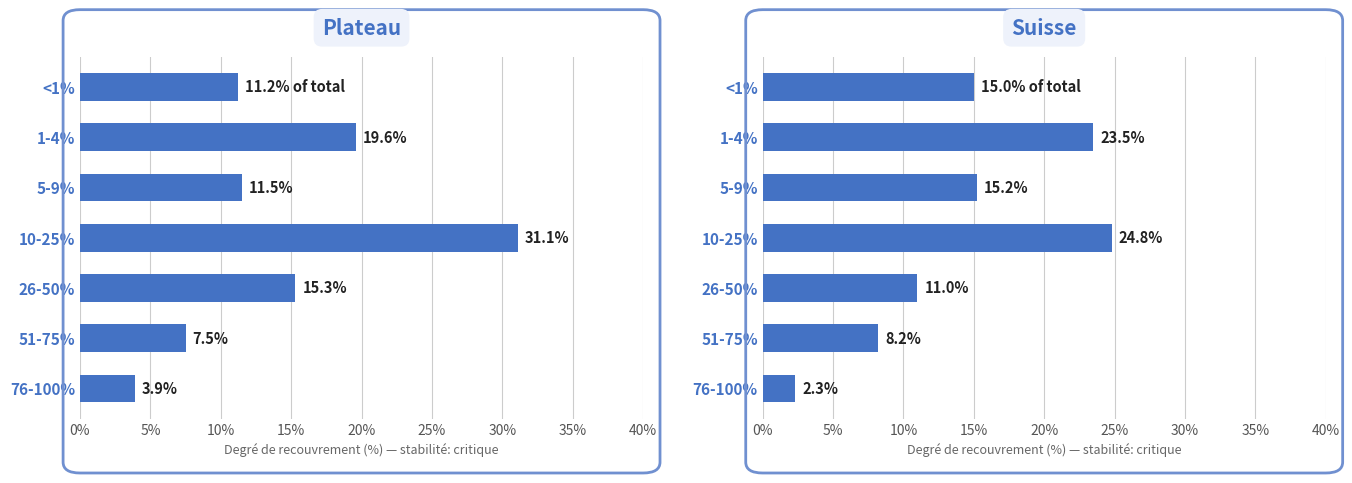

How many distinct data groups are displayed?

2